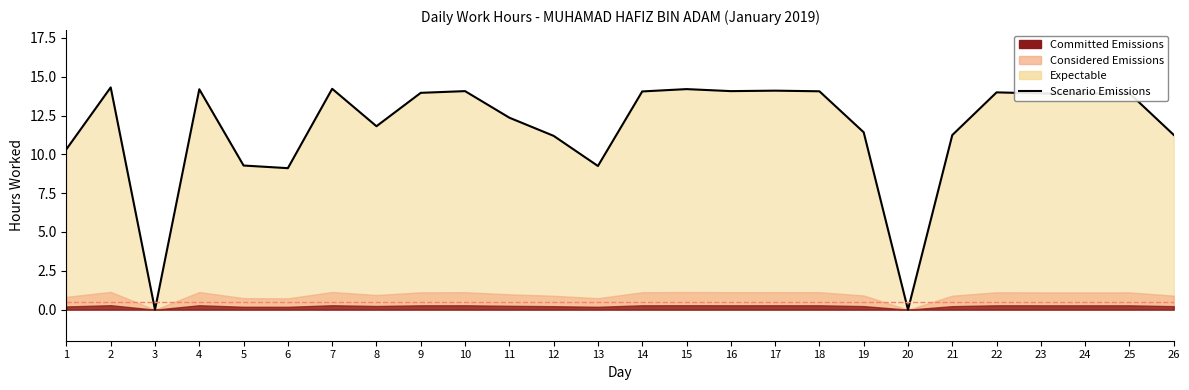

Reading left to right, transcribe all the data shown in this chart.

1=10.3	2=14.3	3=0.0	4=14.2	5=9.3	6=9.1	7=14.2	8=11.8	9=14.0	10=14.1	11=12.4	12=11.2	13=9.2	14=14.1	15=14.2	16=14.1	17=14.1	18=14.1	19=11.4	20=0.0	21=11.2	22=14.0	23=13.9	24=13.9	25=13.9	26=11.2